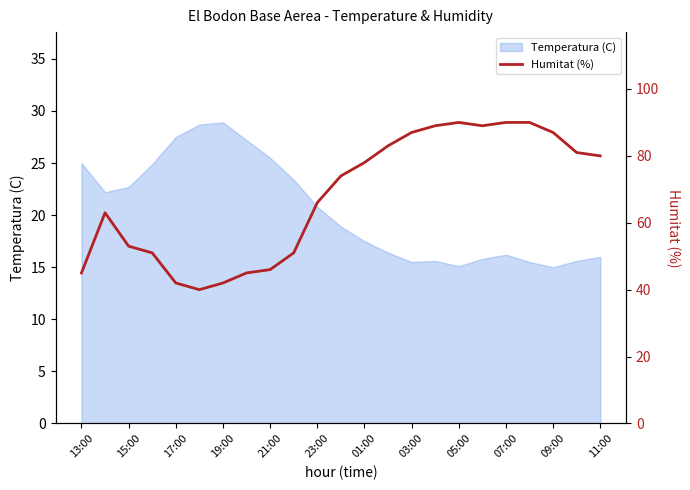

The value of Temperatura (C) at 17:00 is 27.5. True or false?

True